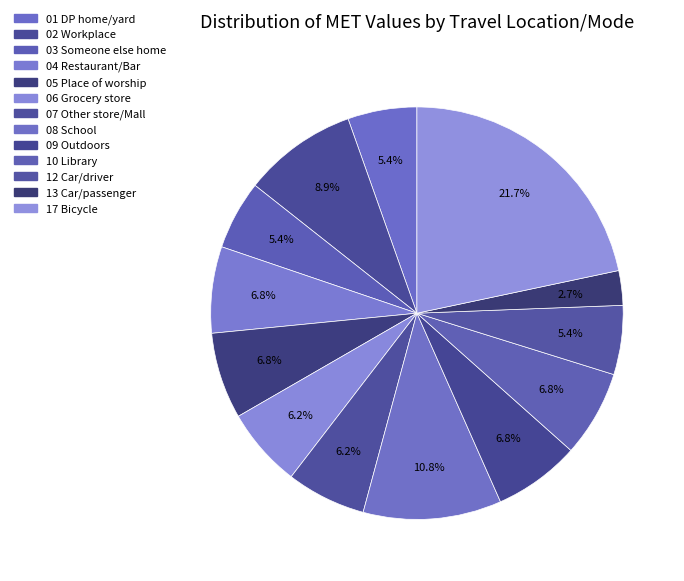

Count the number of slices in the pie.

13